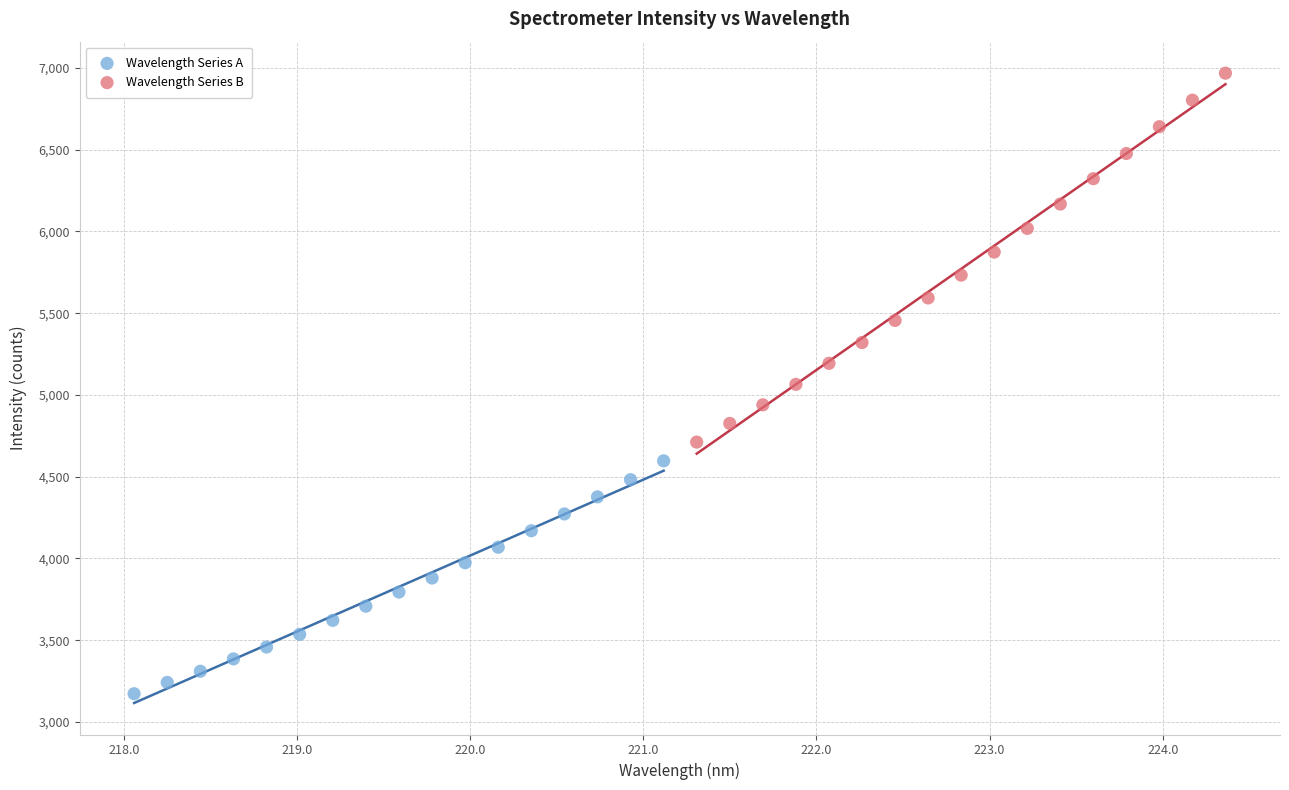

What are all the series names shown in the legend?

Wavelength Series A, Wavelength Series B